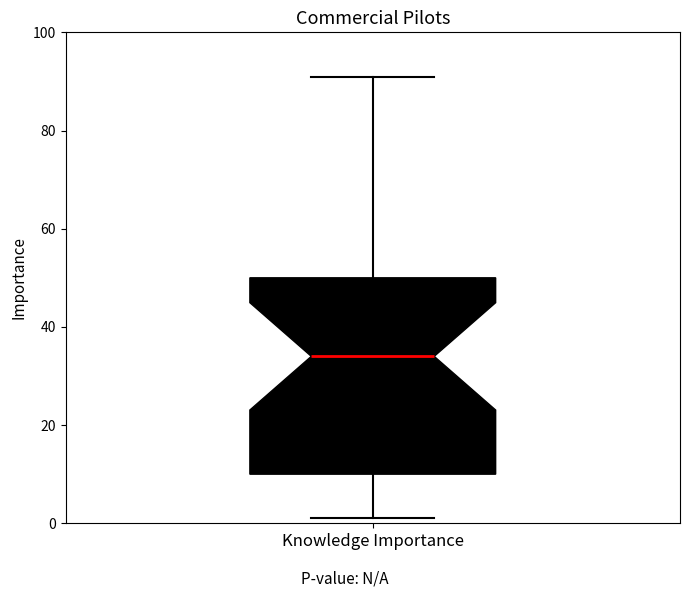

Transcribe this box plot: give where the median line is, the range the box spans, and where the two whiskers end, as read against the y-axis. The values are not printed on the chart, so give them approximately, as read against the axis.

median 34, box 10 to 50, whiskers 2 to 92